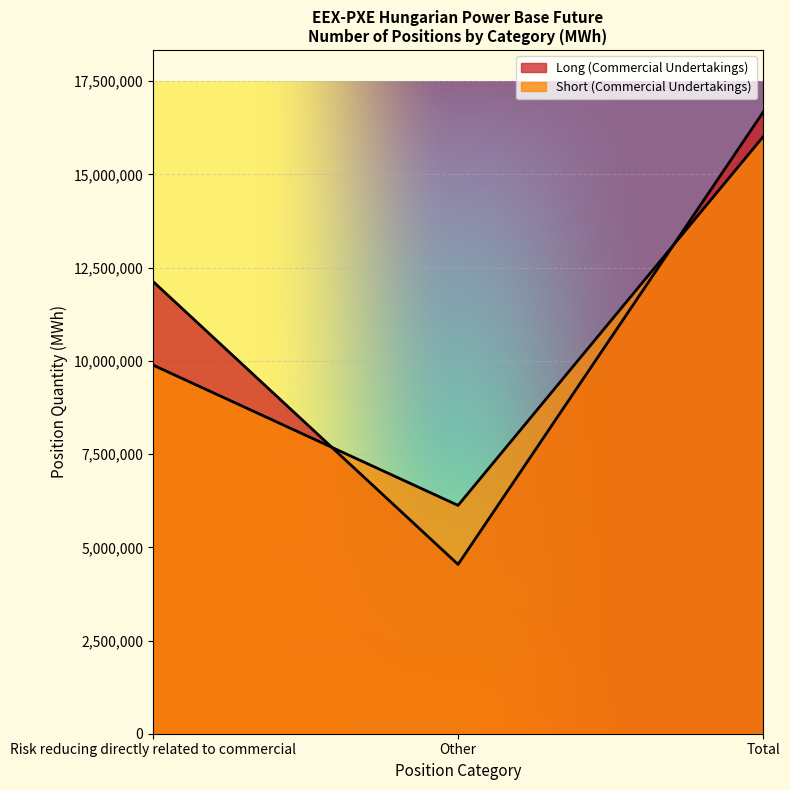

What is the spread (max minus min) of values at Total?

658504